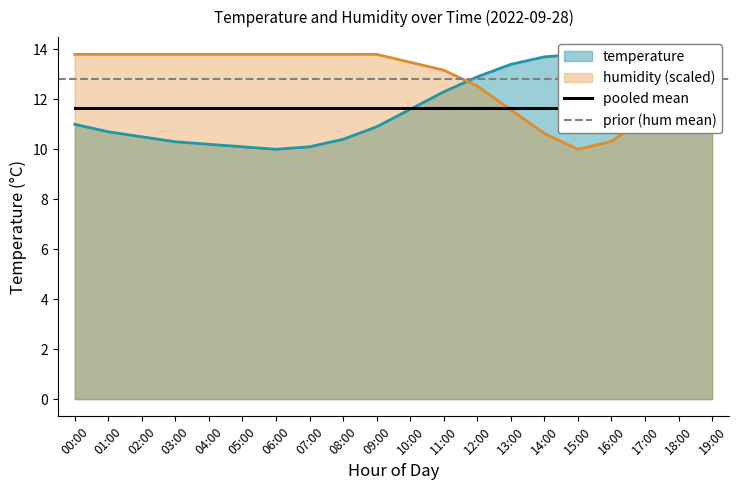

List the labels in order of temperature value, largest first.

15:00, 14:00, 16:00, 13:00, 17:00, 12:00, 18:00, 11:00, 19:00, 10:00, 00:00, 09:00, 01:00, 02:00, 08:00, 03:00, 04:00, 05:00, 07:00, 06:00